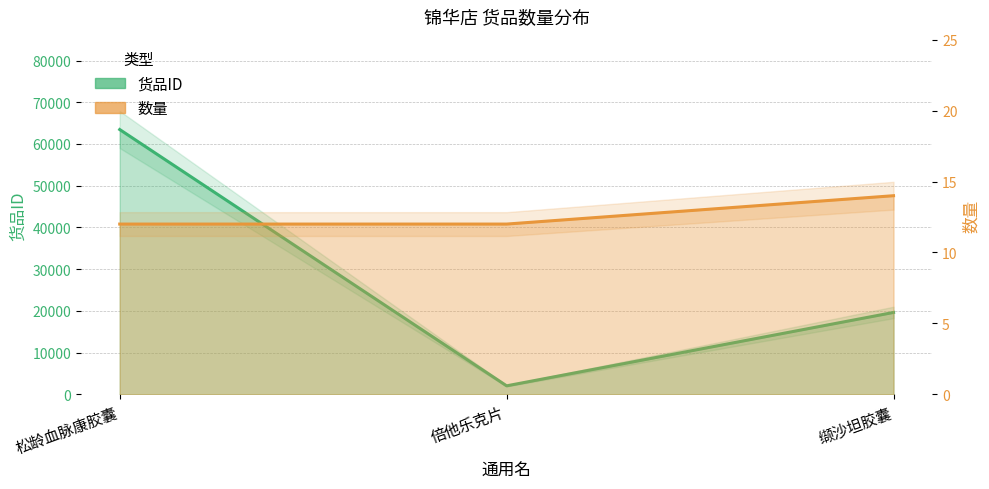

What is the average value of the 数量 series?

13